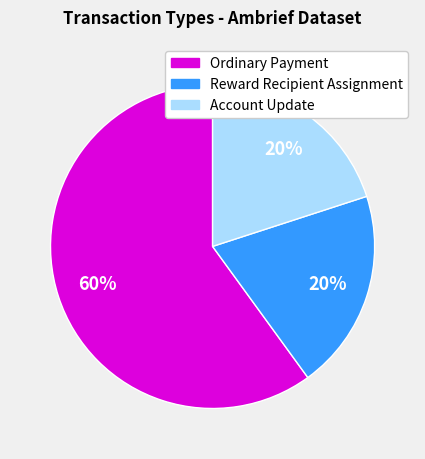

Is there a majority slice in this chart?

Yes